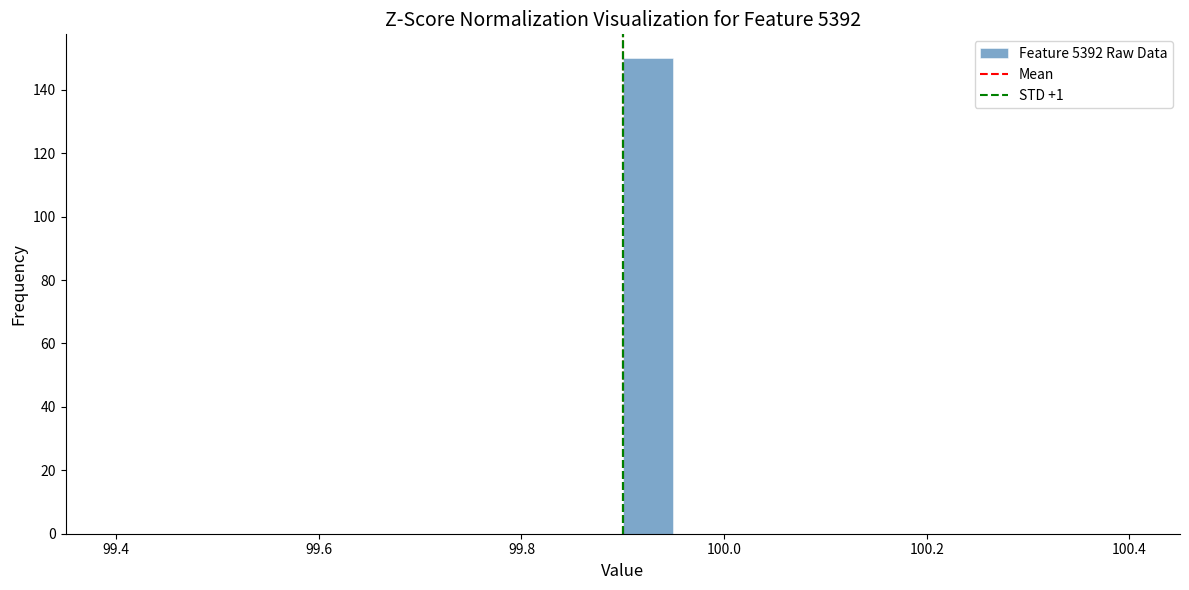

Around what value on the x-axis is the tallest bar? Give the approximate position of its centre, as read against the axis.

99.92